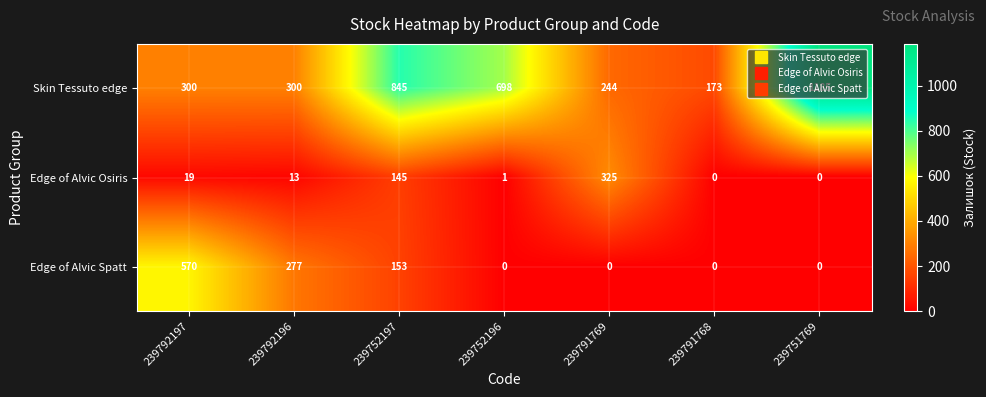

What is the difference between the maximum and second lowest values in the Edge of Alvic Osiris series?

325